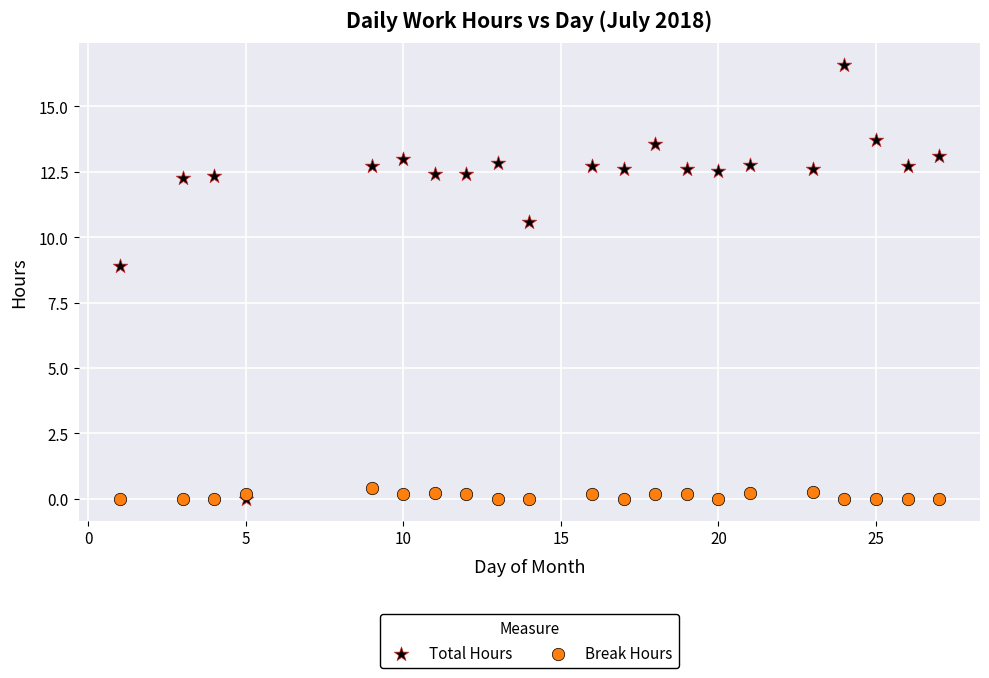

Across all data points, what is the range of X values (max minus min)?

26.0